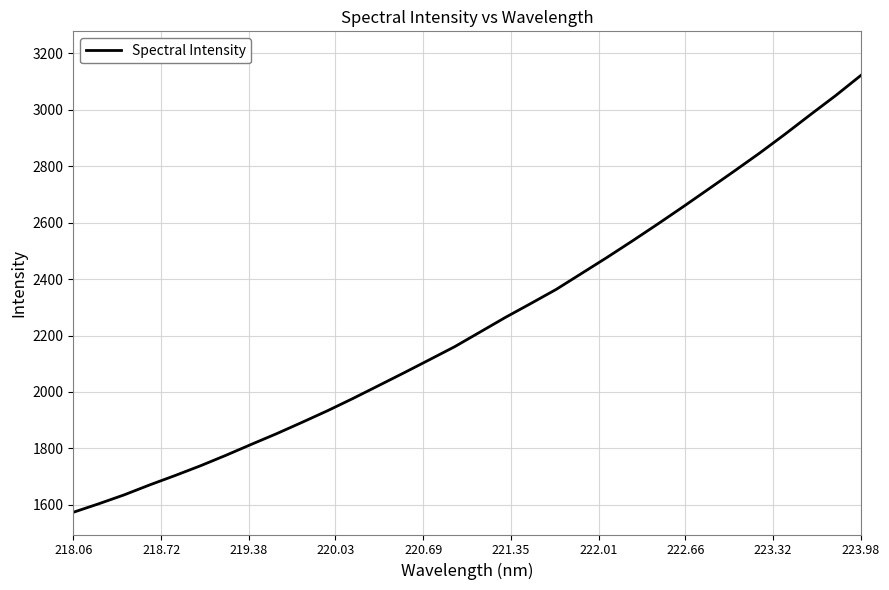

What is the smallest value displayed?

1573.5